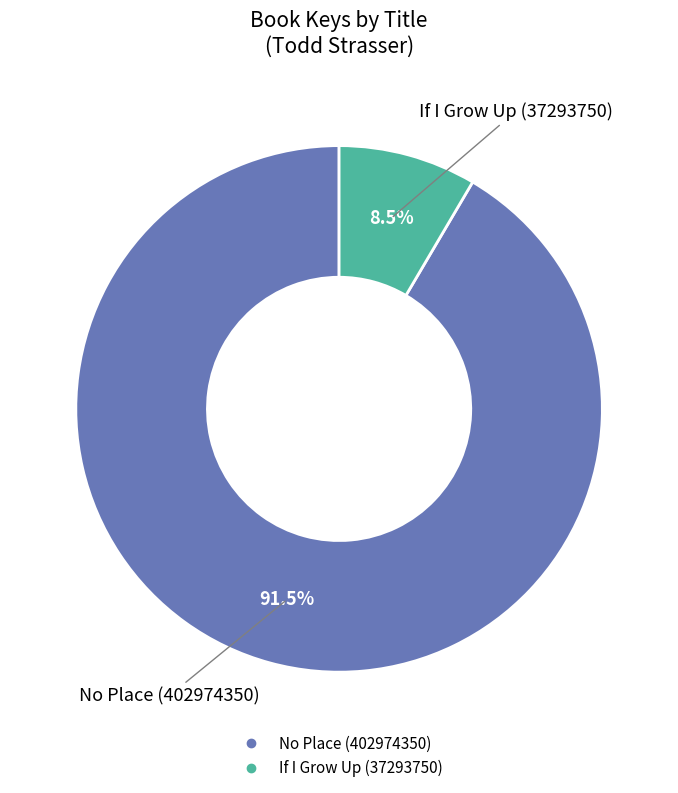

Which has a higher value, No Place (402974350) or If I Grow Up (37293750)?

No Place (402974350)